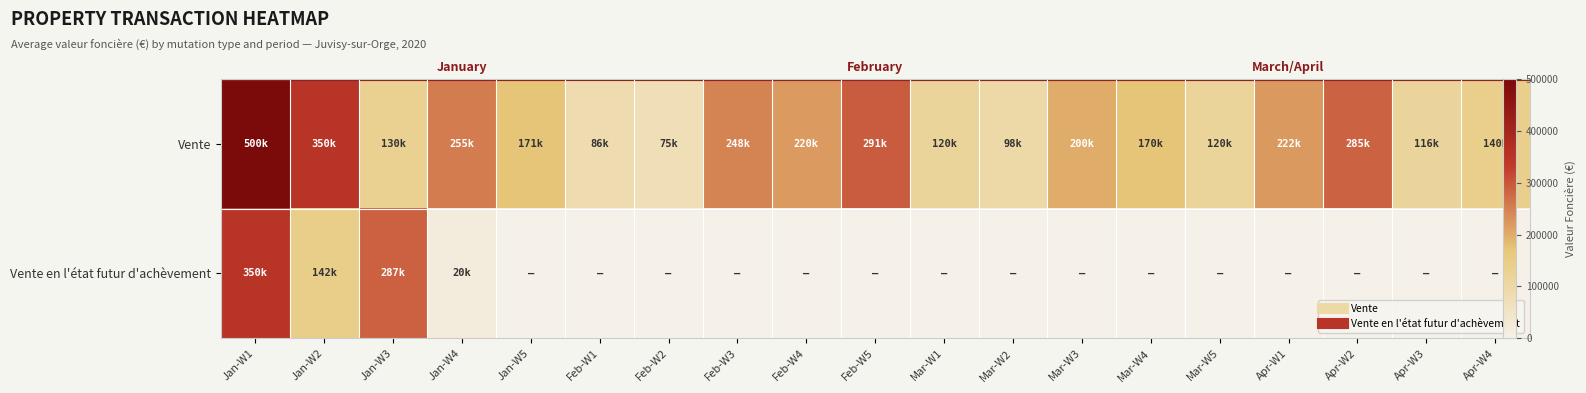

How many values in the Vente en l'état futur d'achèvement series exceed 0?

4